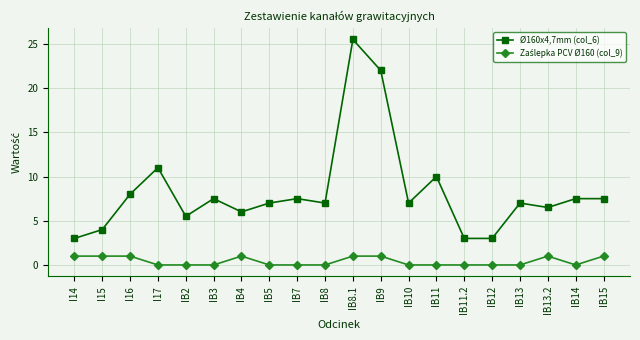

At which category is the sum across all series the highest?

IB8.1